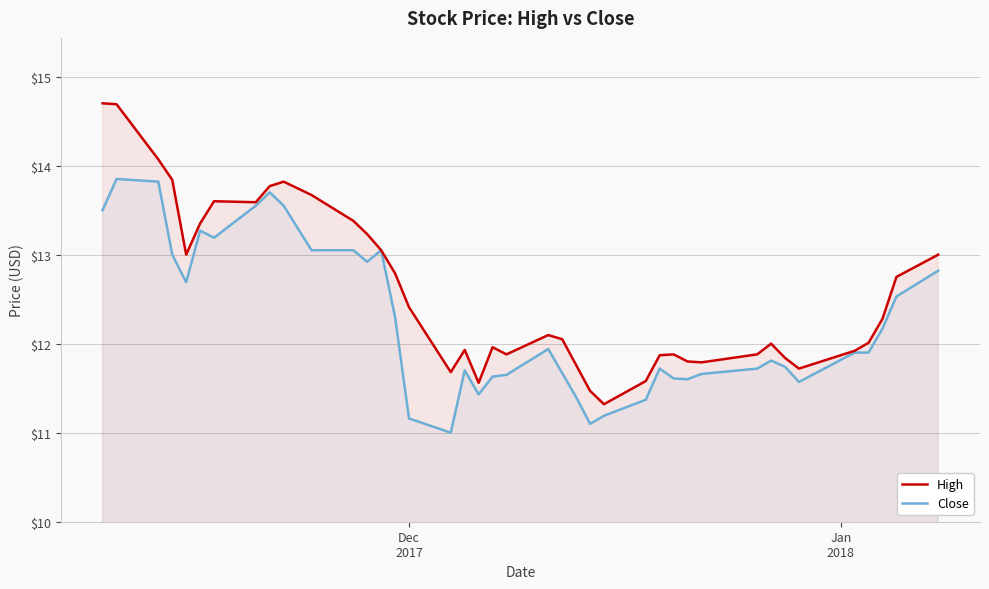

Which series has the largest total across all categories?

High